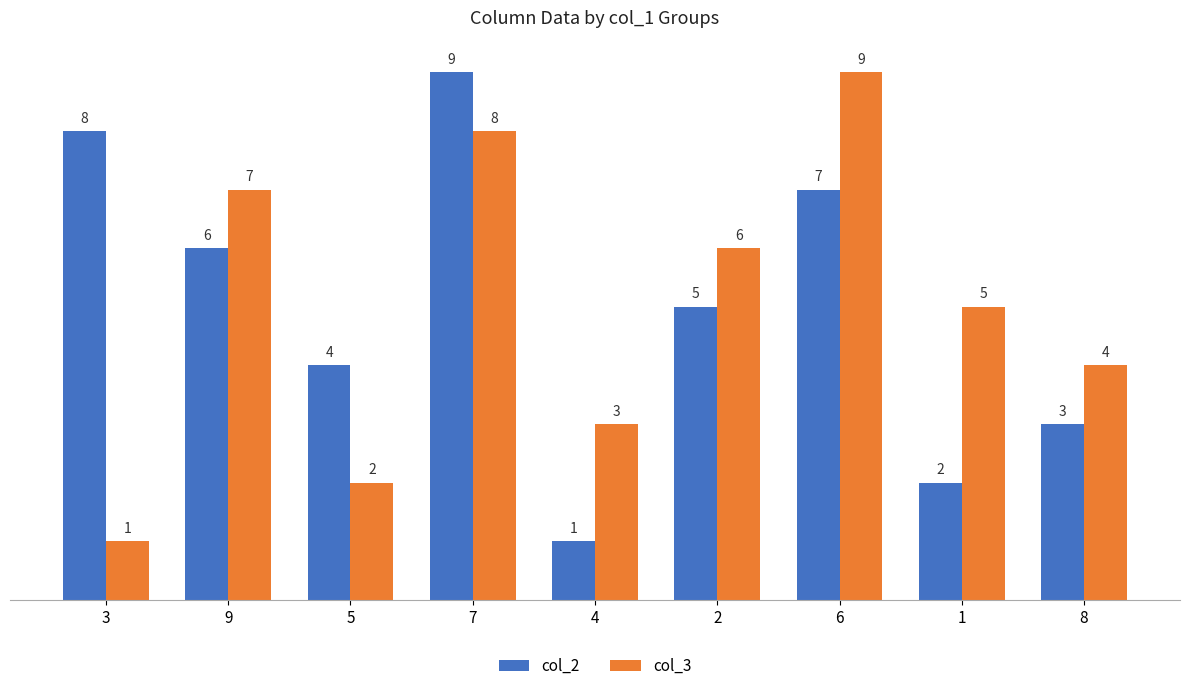

What is the label of the 1st bar from the left?

3